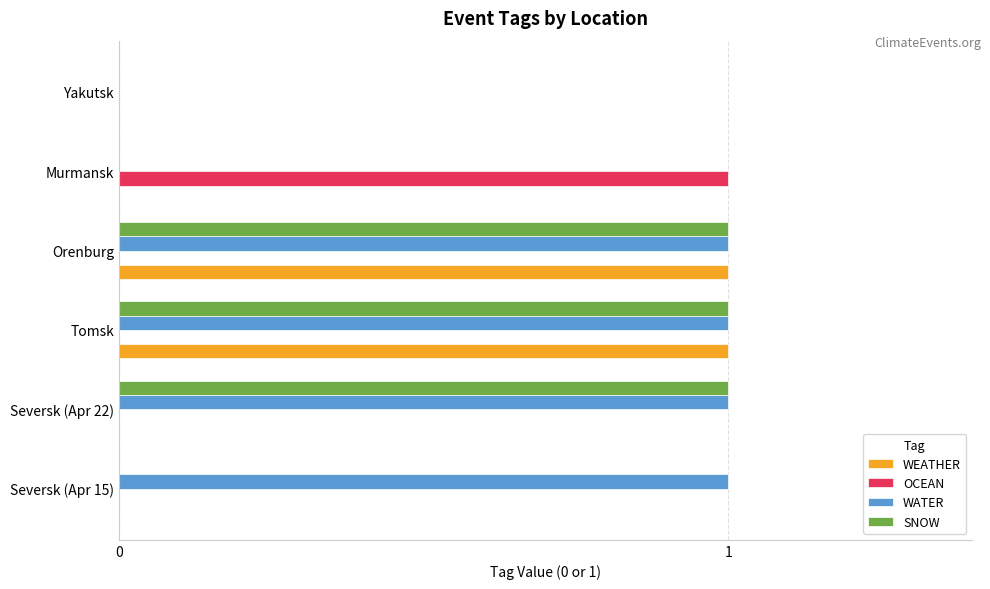

Which series has the largest total across all categories?

WATER